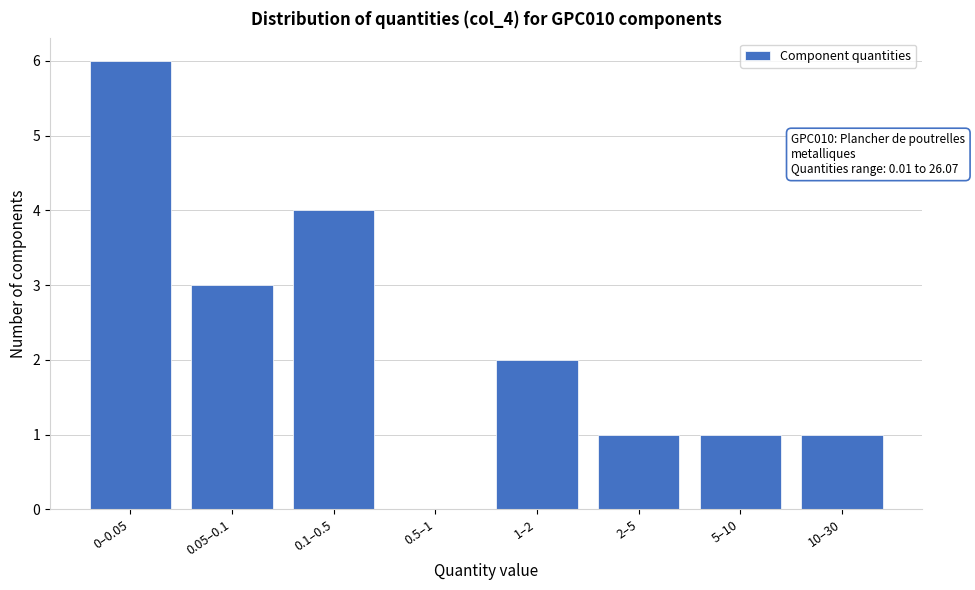

Reading left to right, extract all data points from this chart.

0–0.05=6	0.05–0.1=3	0.1–0.5=4	0.5–1=0	1–2=2	2–5=1	5–10=1	10–30=1